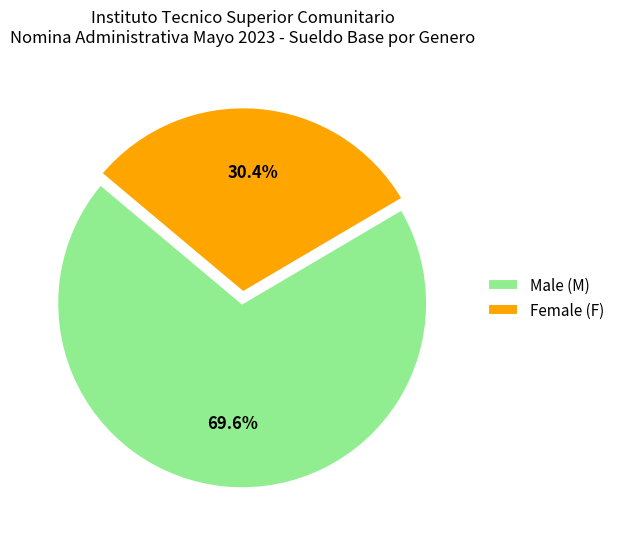

Which category accounts for the majority?

Male (M)